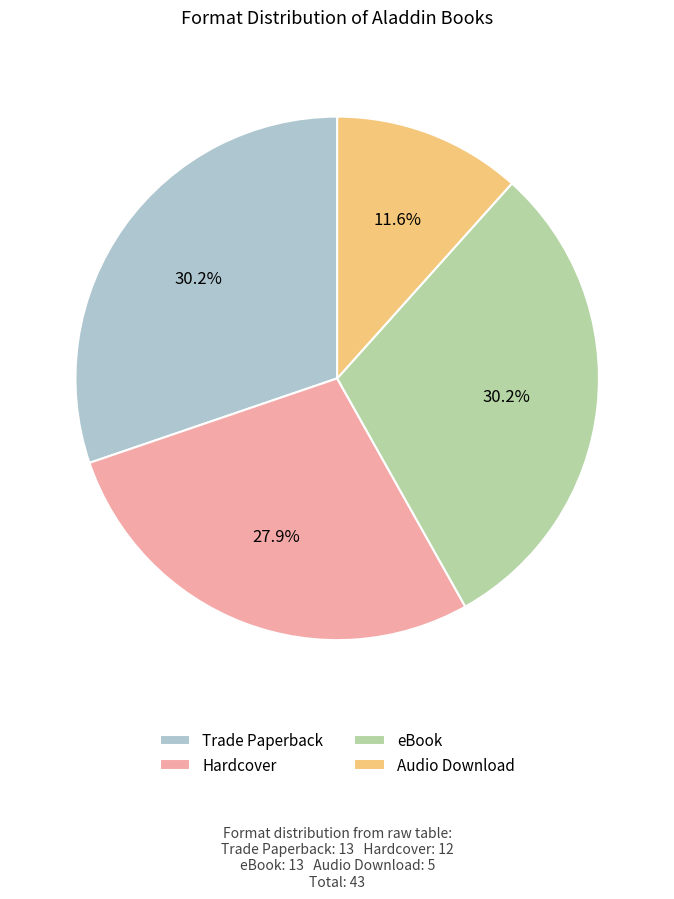

Is there any slice that represents more than half of the pie?

No